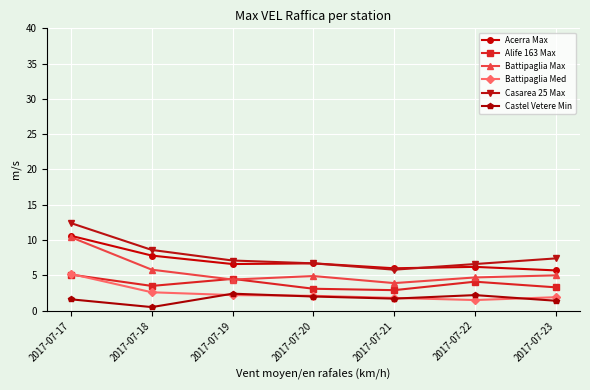

Is this an area chart (filled region under the line)?

No